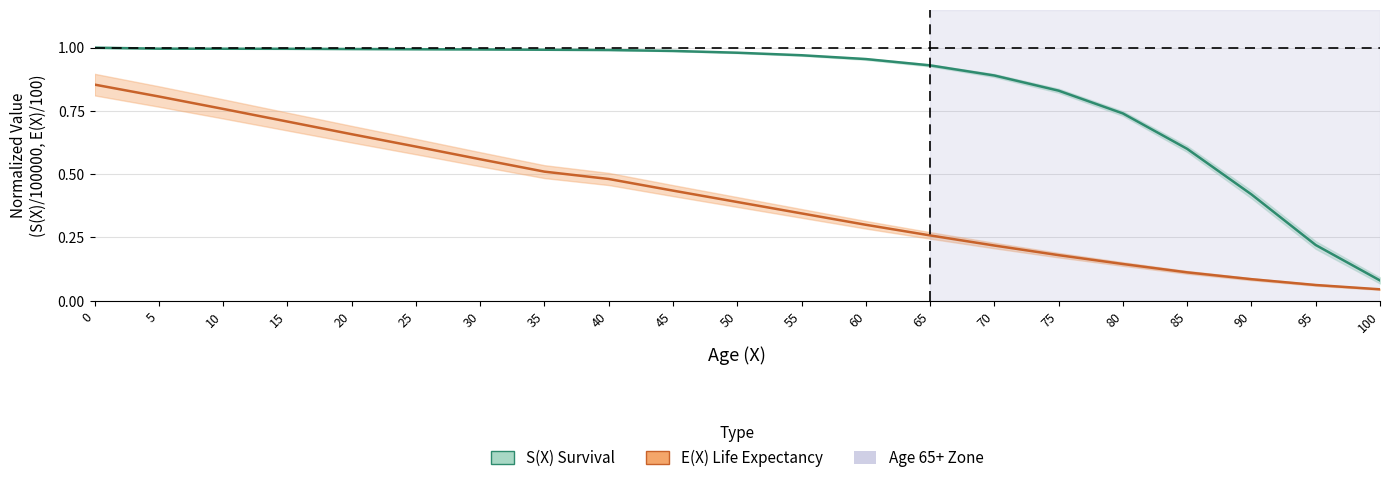

True or false: E(X) Life Expectancy has a value of 0.3 at 55.

True